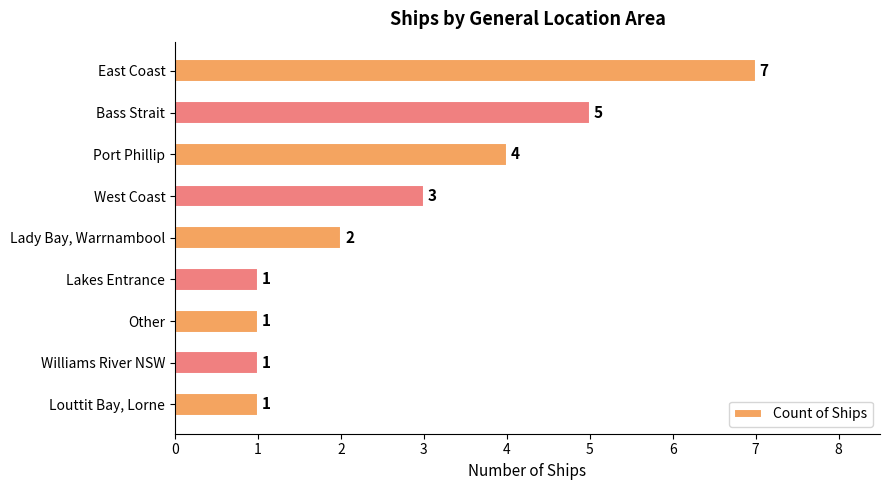

The chart shows a value of 0 at Other. True or false?

False